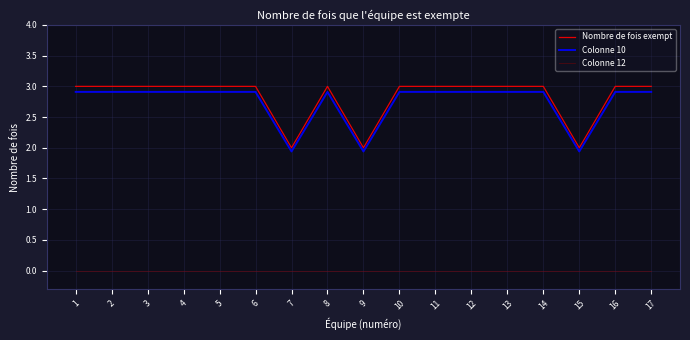

Reading left to right, what are all the values shown in this chart?

Nombre de fois exempt: 1=3.0	2=3.0	3=3.0	4=3.0	5=3.0	6=3.0	7=2.0	8=3.0	9=2.0	10=3.0	11=3.0	12=3.0	13=3.0	14=3.0	15=2.0	16=3.0	17=3.0
Colonne 10: 1=2.9	2=2.9	3=2.9	4=2.9	5=2.9	6=2.9	7=1.9	8=2.9	9=1.9	10=2.9	11=2.9	12=2.9	13=2.9	14=2.9	15=1.9	16=2.9	17=2.9
Colonne 12: 1=0.0	2=0.0	3=0.0	4=0.0	5=0.0	6=0.0	7=0.0	8=0.0	9=0.0	10=0.0	11=0.0	12=0.0	13=0.0	14=0.0	15=0.0	16=0.0	17=0.0